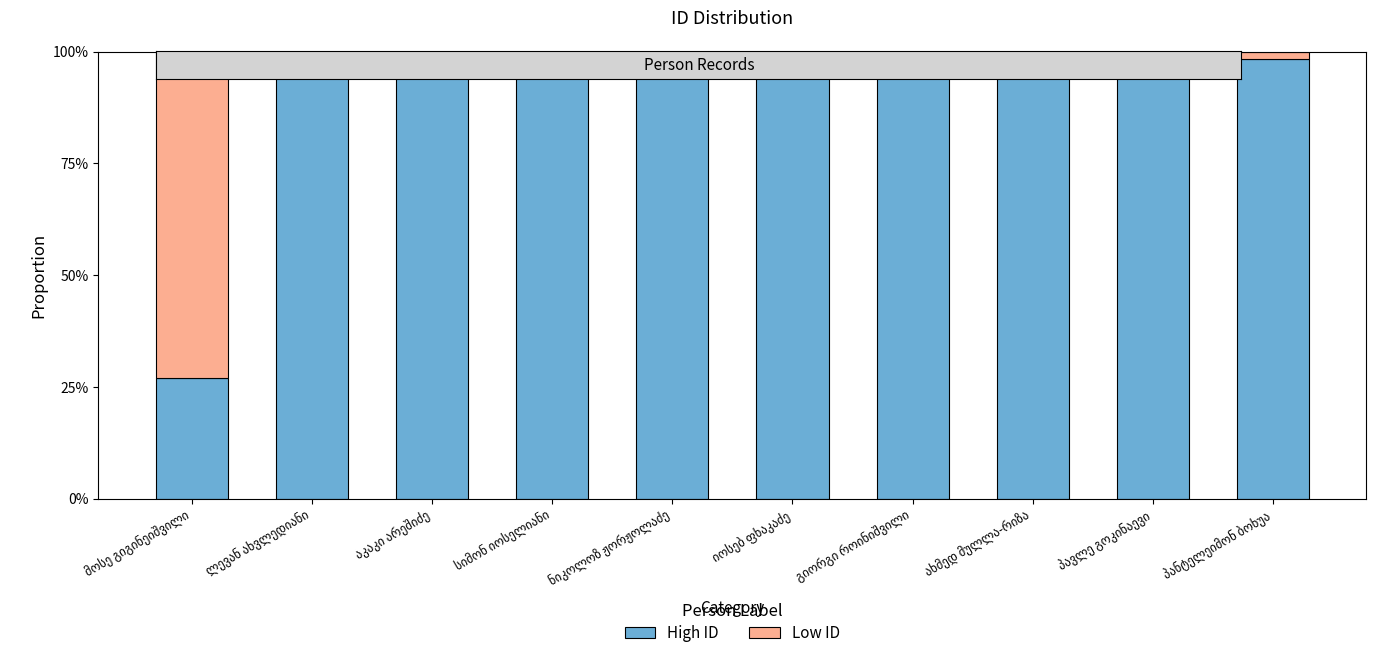

What are all the series names shown in the legend?

High ID, Low ID